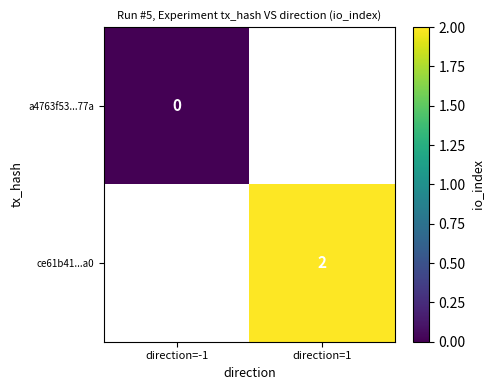

True or false: ce61b41...a0 has a value of 2 at direction=1.

True